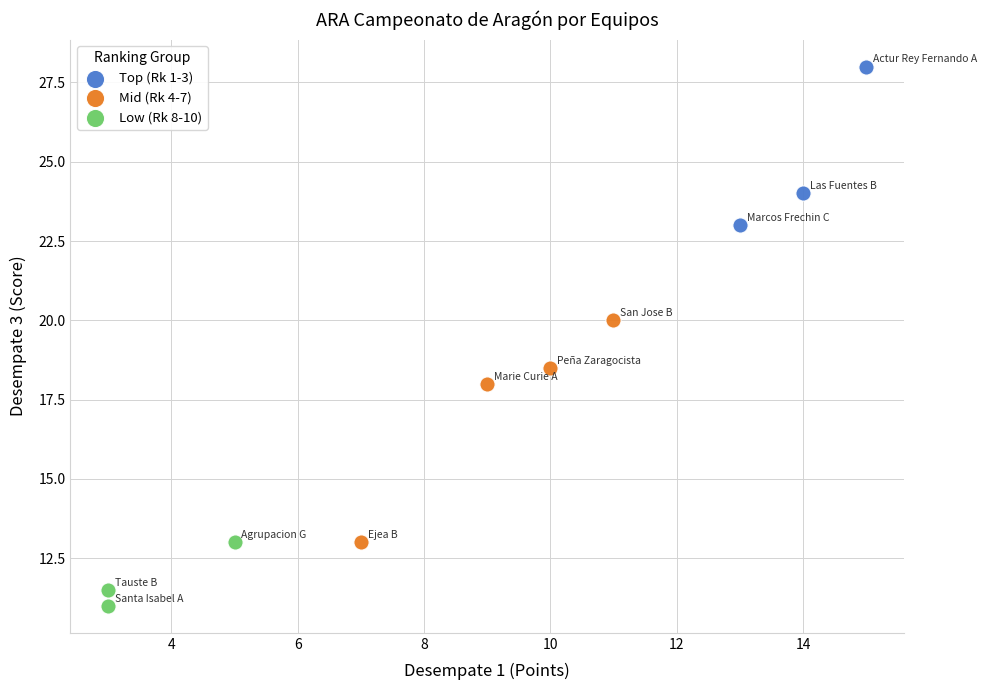

Which series contains the lowest Y value?

Low (Rk 8-10)